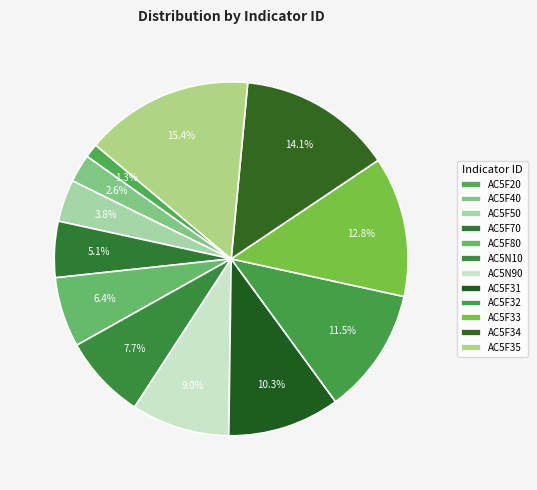

Approximately how many times larger is the value at AC5F70 compared to AC5F40?

2.0